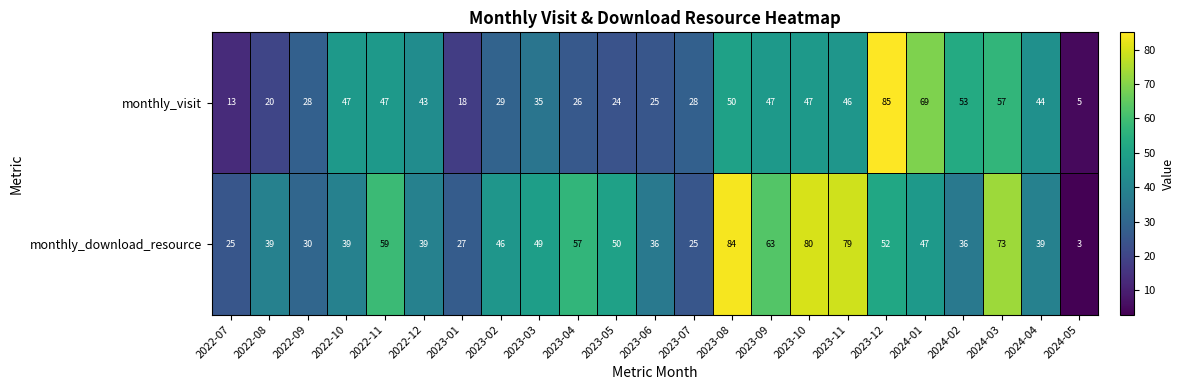

The monthly_visit series shows 15 at 2022-09. True or false?

False